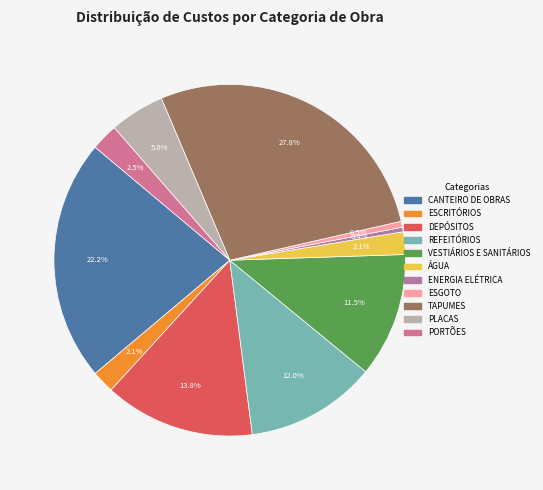

Which slice is the largest?

TAPUMES